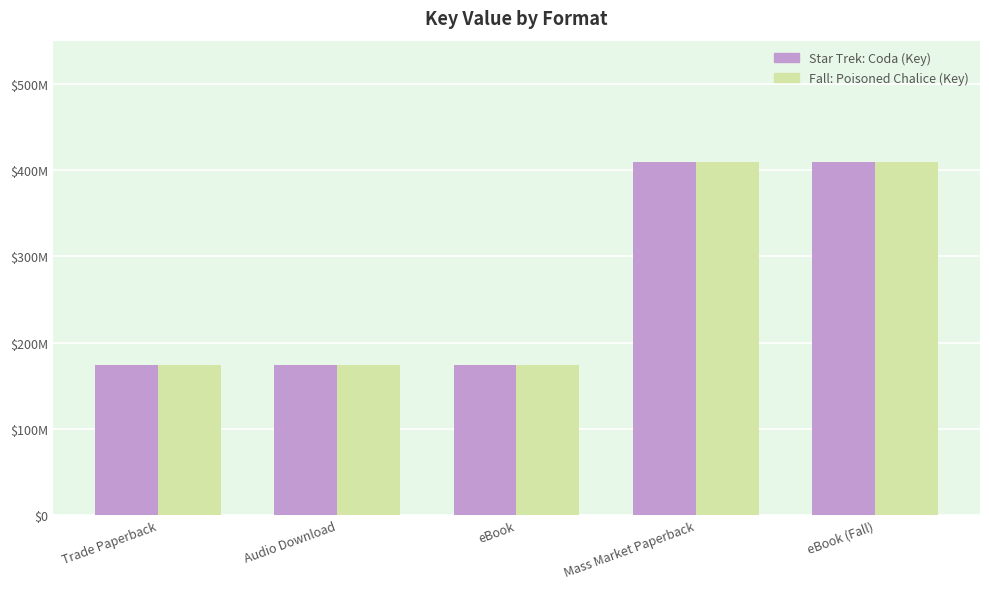

What are all the series names shown in the legend?

Star Trek: Coda (Key), Fall: Poisoned Chalice (Key)